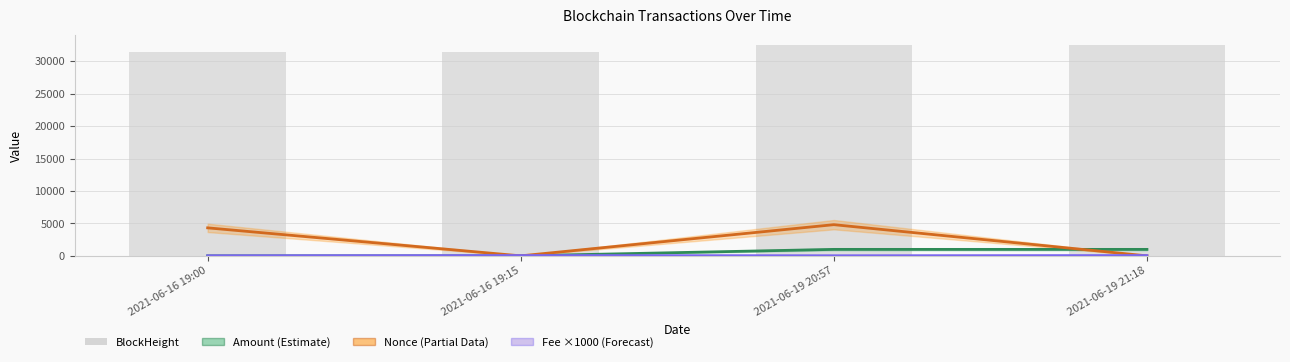

Which series has the largest range (max minus min)?

Nonce